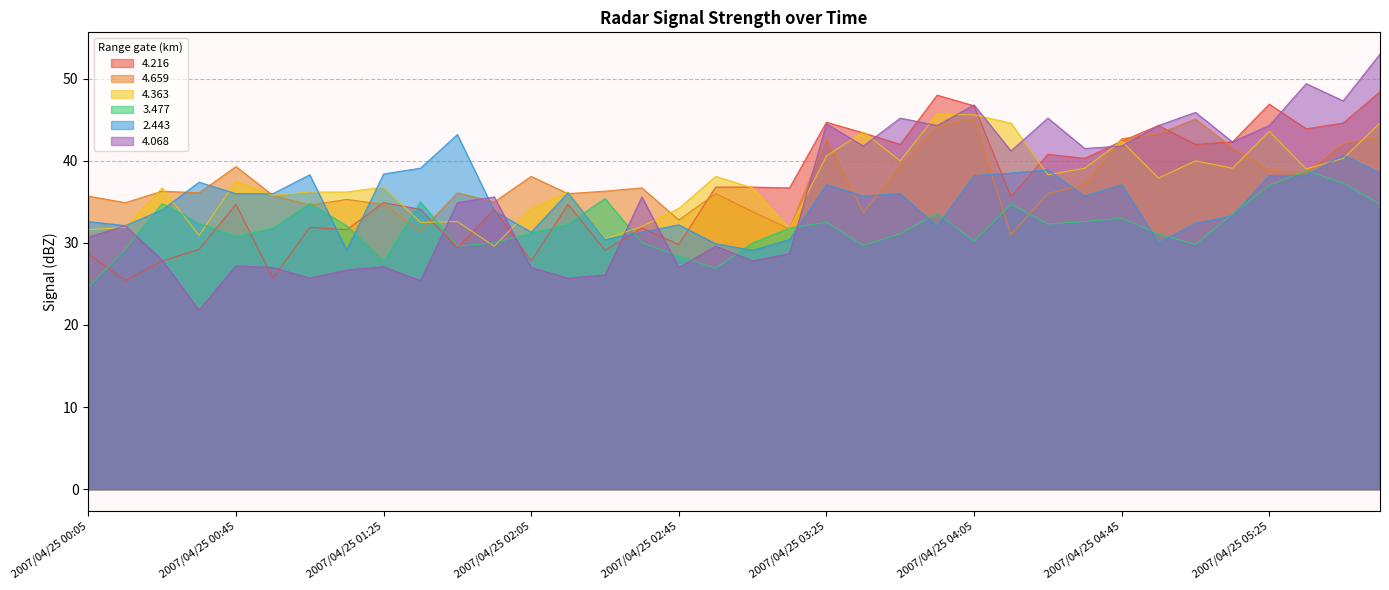

How many interior local peaks does the   4.363 series have?

11